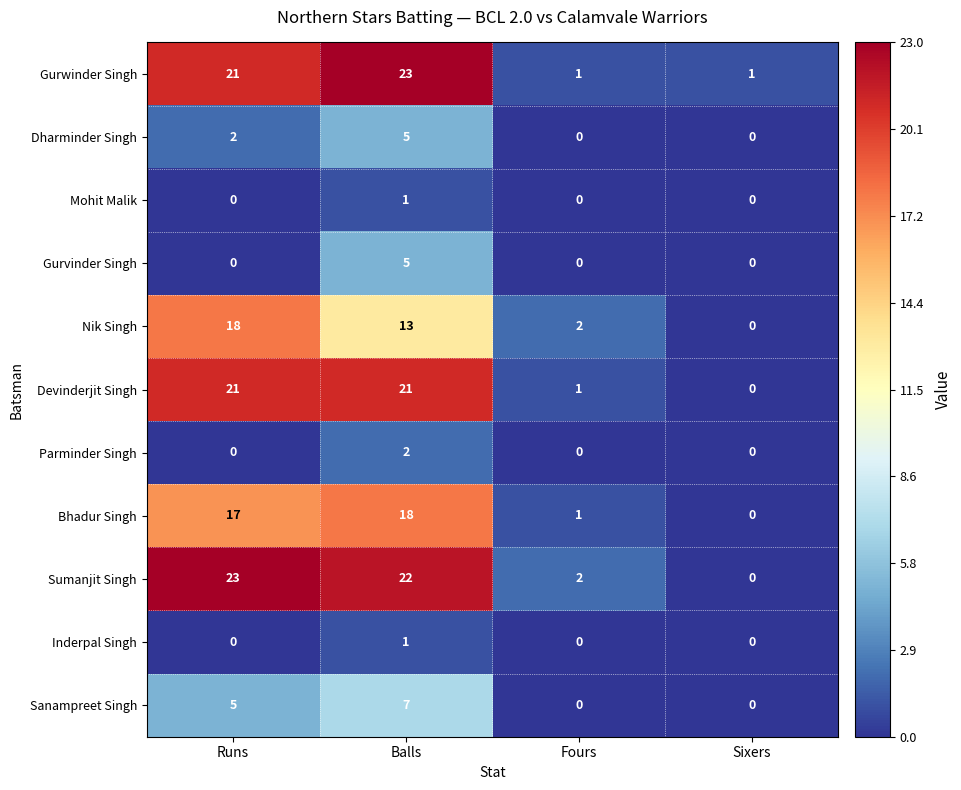

What is the difference between the highest and lowest values at Balls?

22